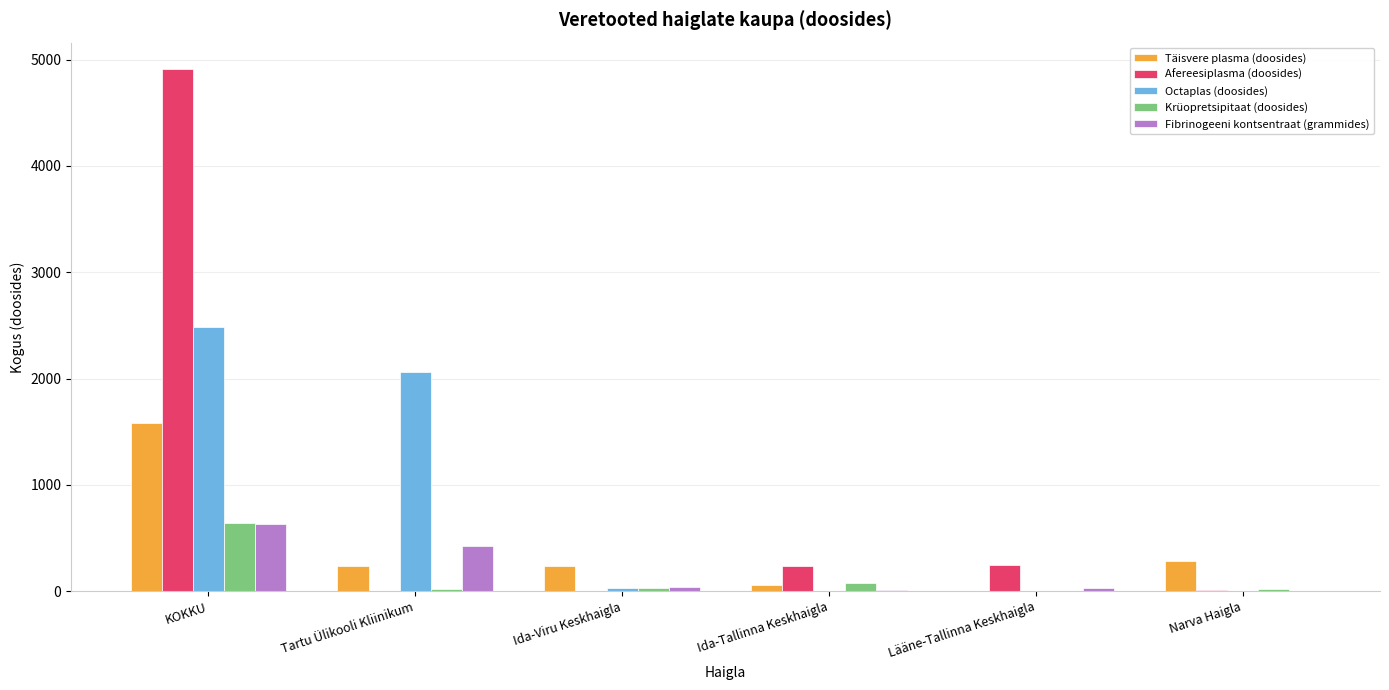

What is the maximum value shown in the chart?

4914